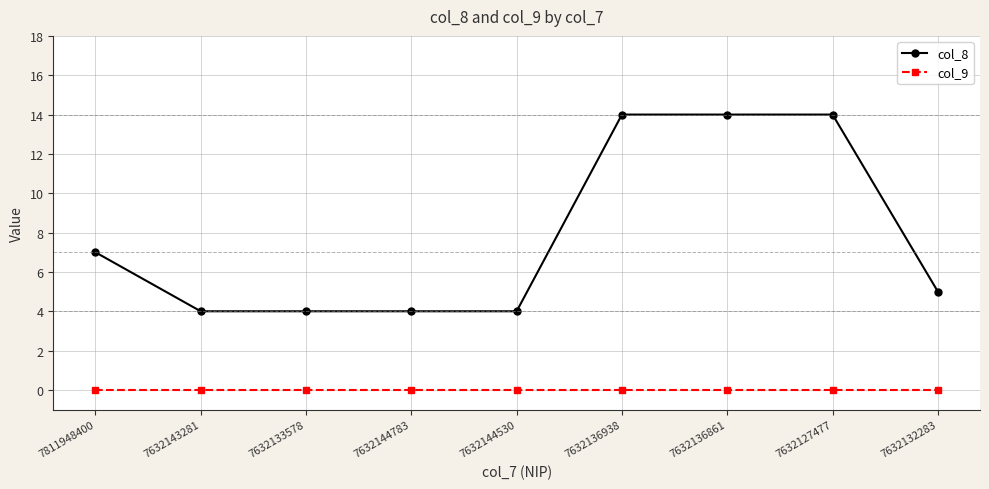

Where is col_8 nearest to the value 9?

7811948400